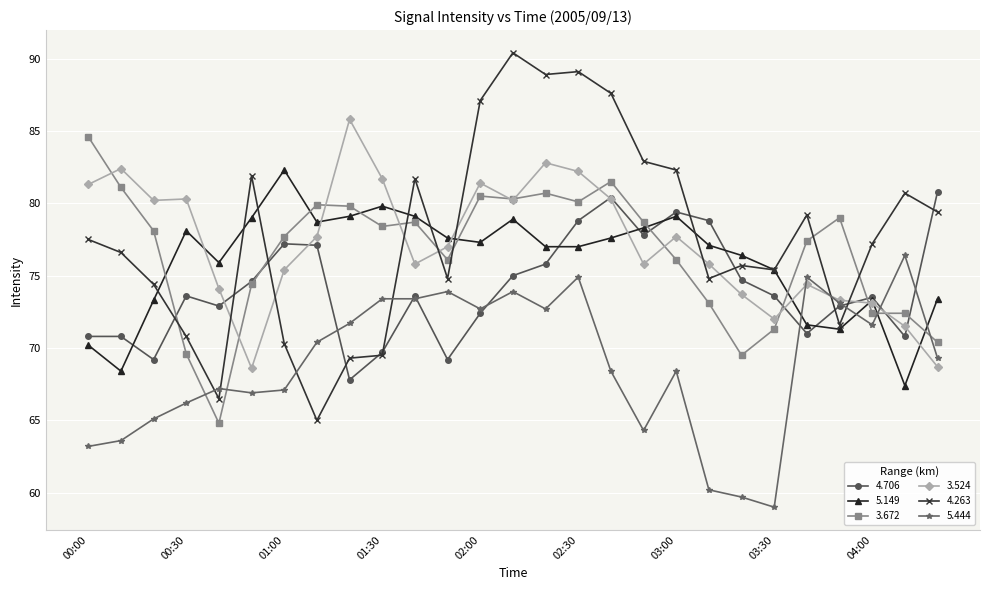

What is the sum of all 3.672 values?

2066.6